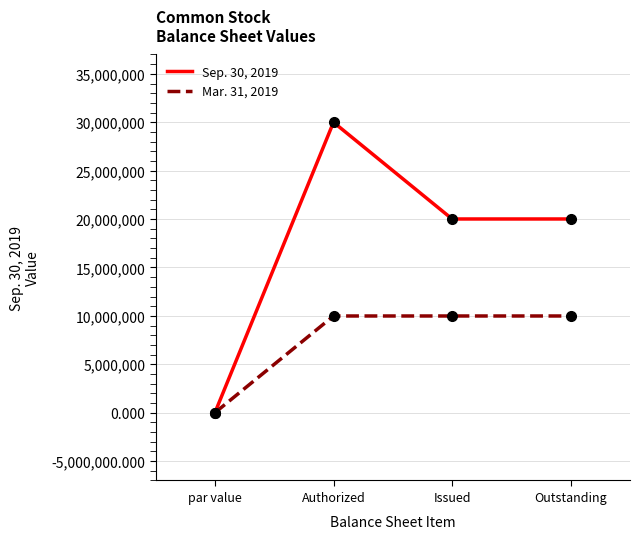

The Mar. 31, 2019 series shows 17730533.2 at Outstanding. True or false?

False